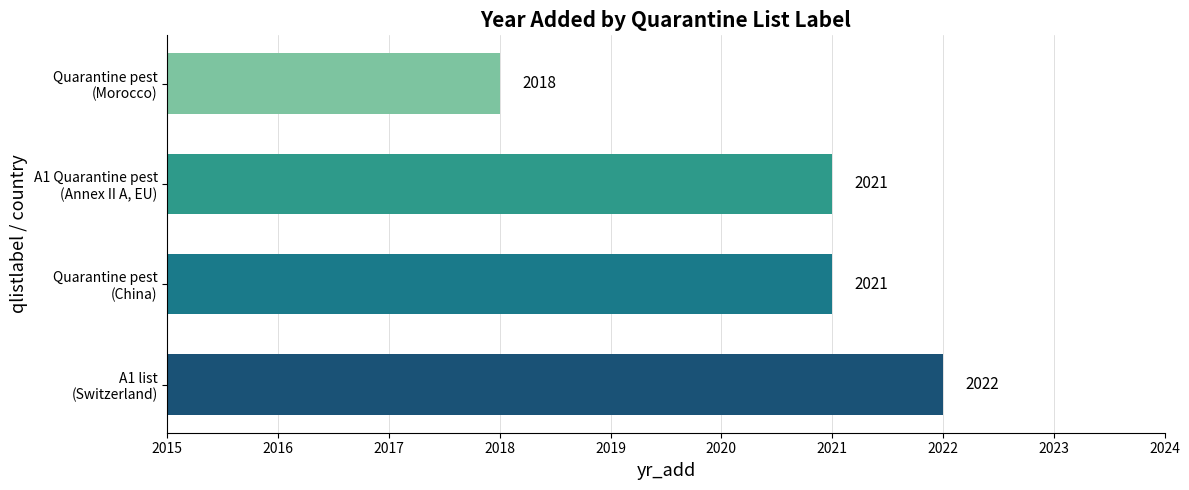

How many values are between 2021 and 2022?

3